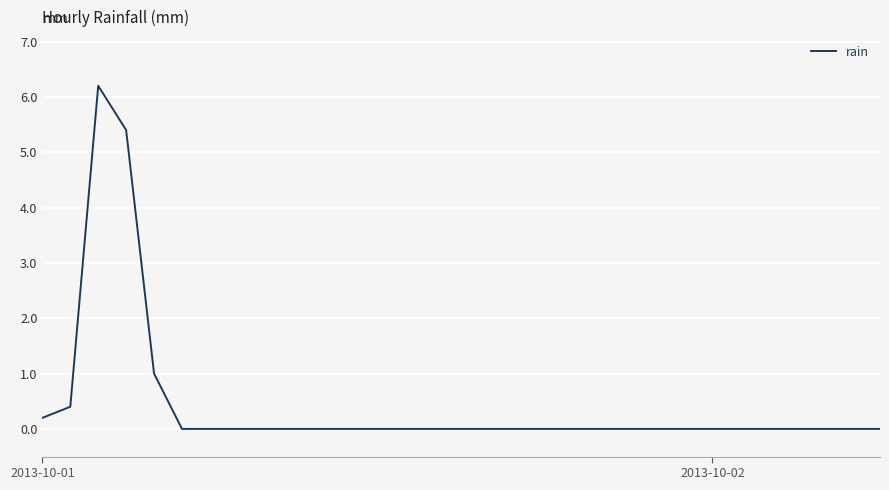

What is the maximum value shown in the chart?

6.2